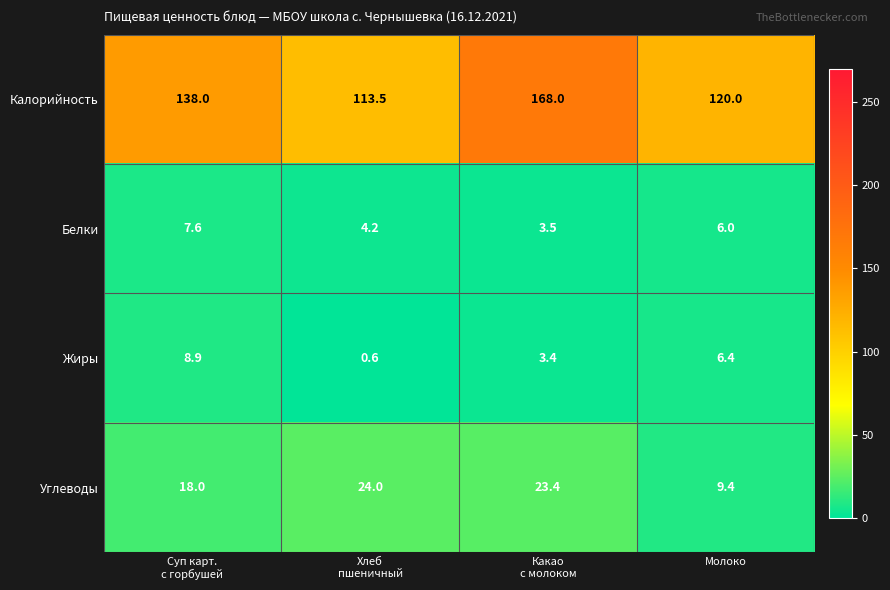

Count the number of categories in the chart.

4